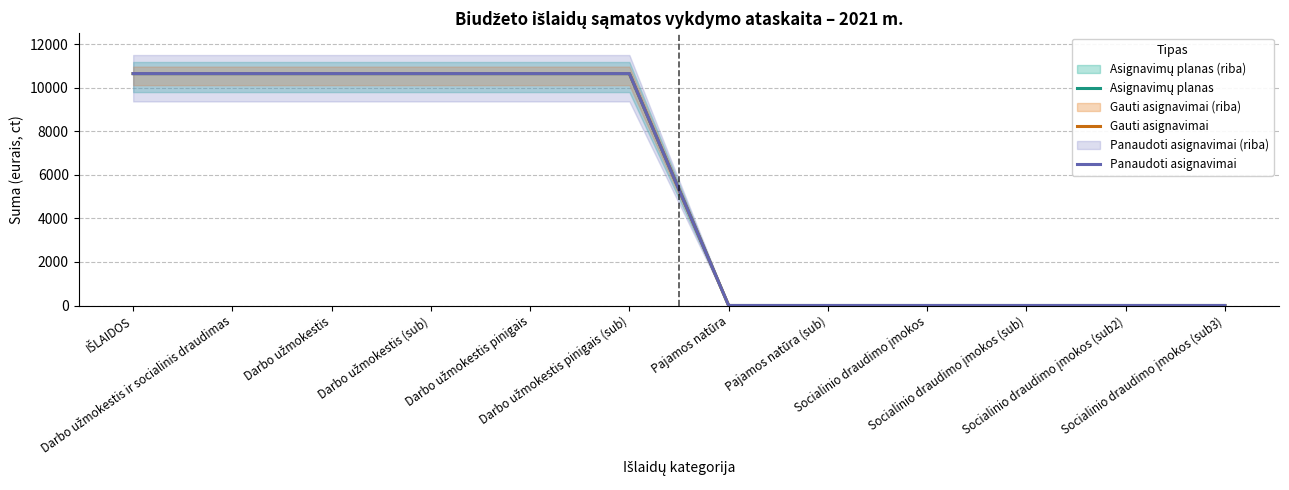

How many lines are shown in the chart?

3